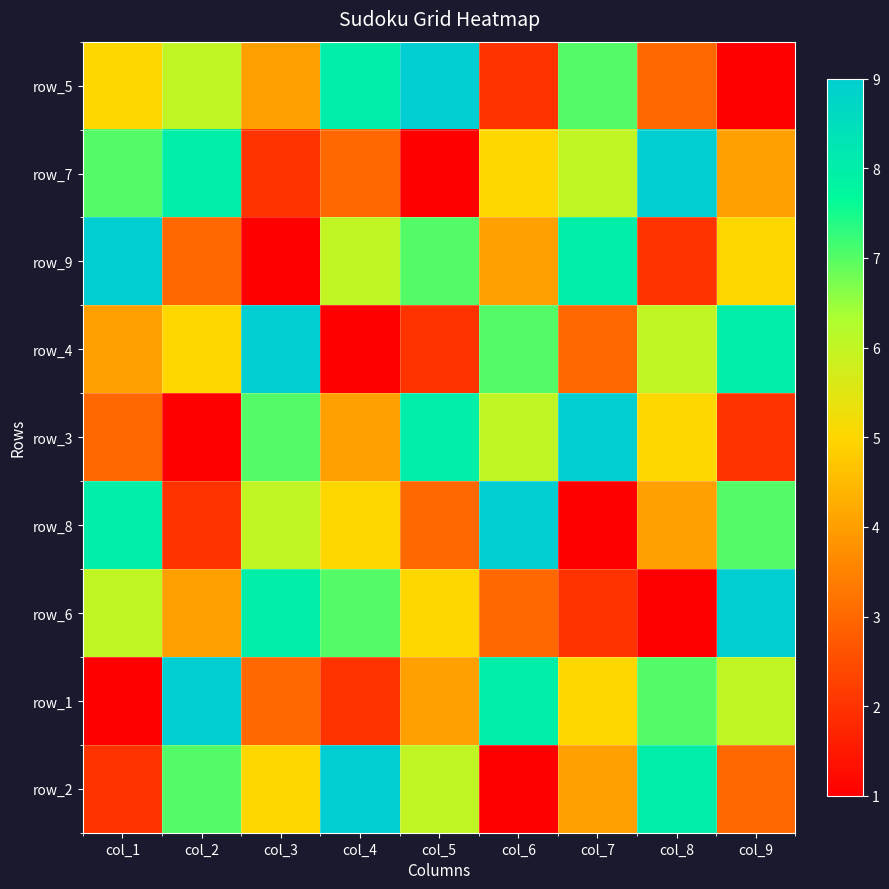

What is the total value across all series at col_4?

45